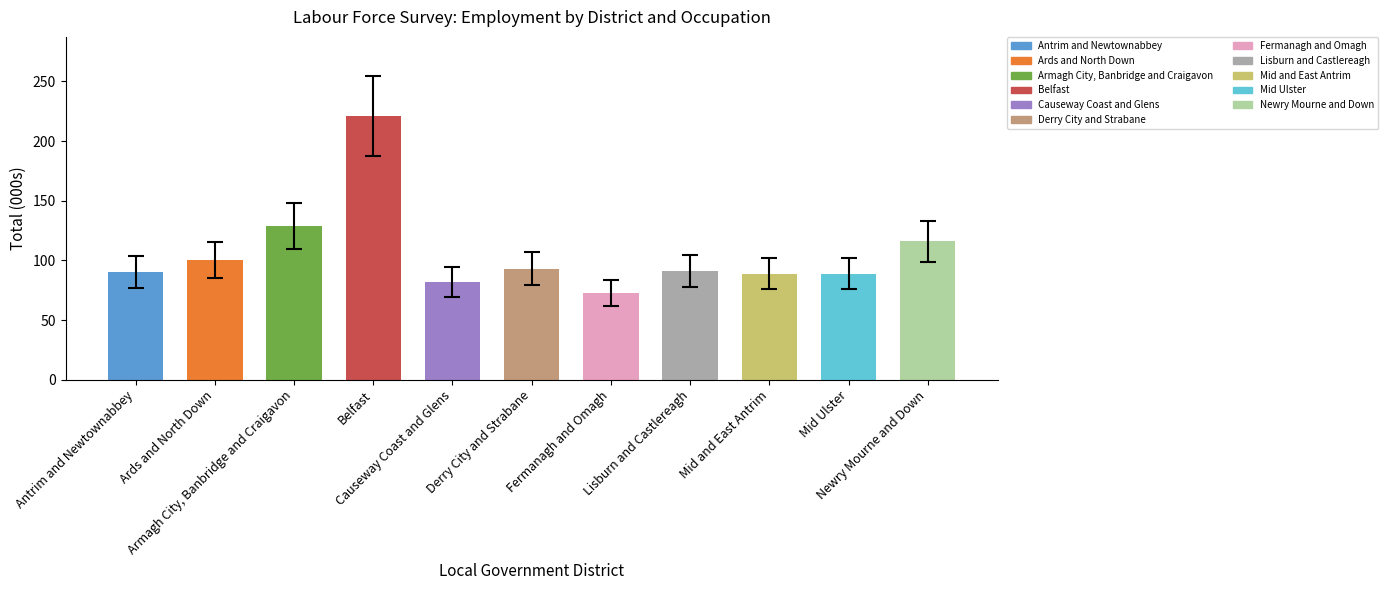

Which has a higher value, Fermanagh and Omagh or Belfast?

Belfast